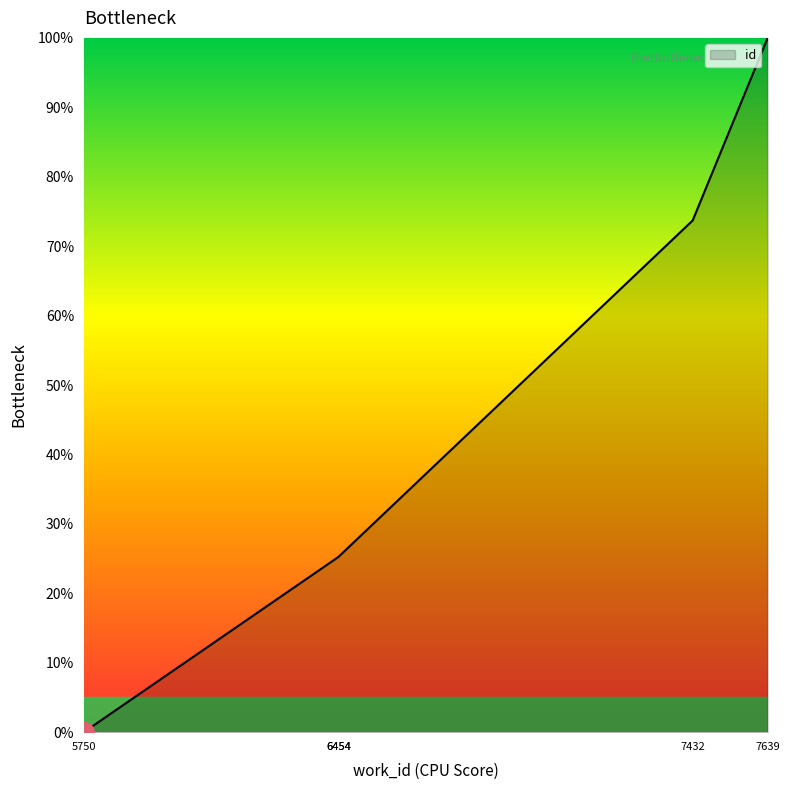

Which label corresponds to the largest value in the chart?

7639